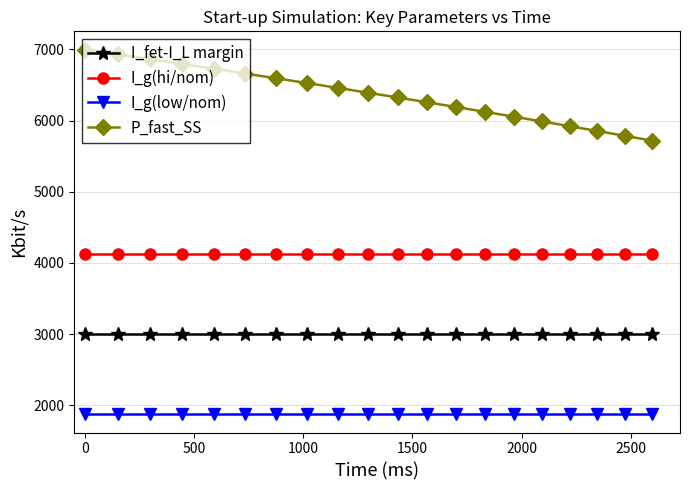

What is the value of the I_g(hi/nom) point at the 2nd from the left?

4125.0